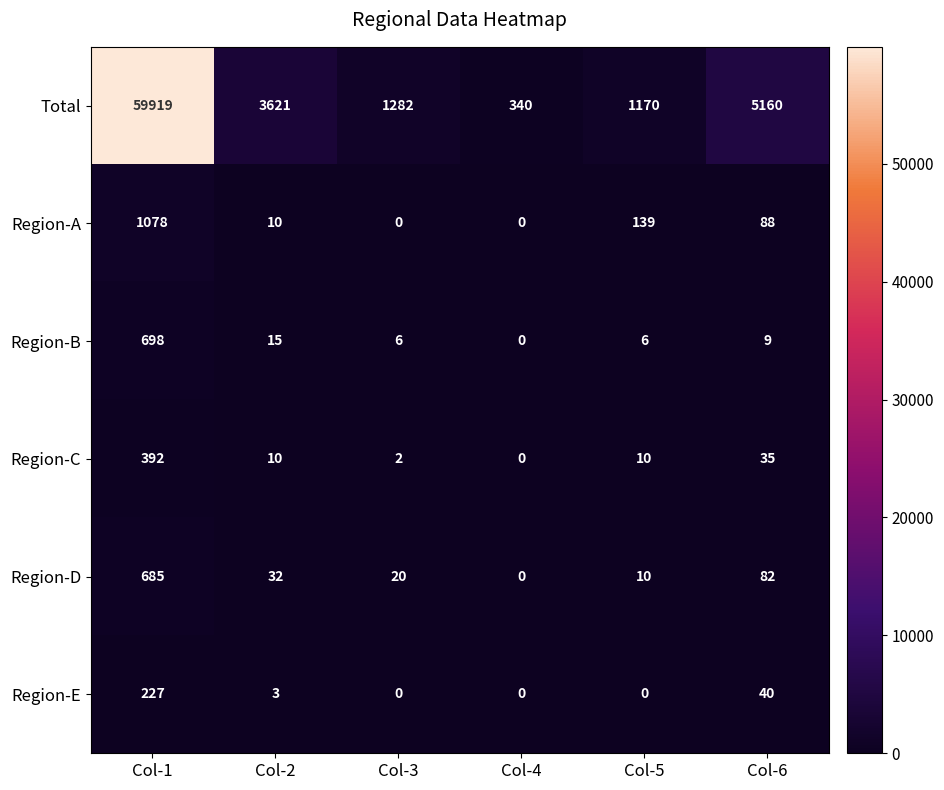

How many categories are shown in the chart?

6